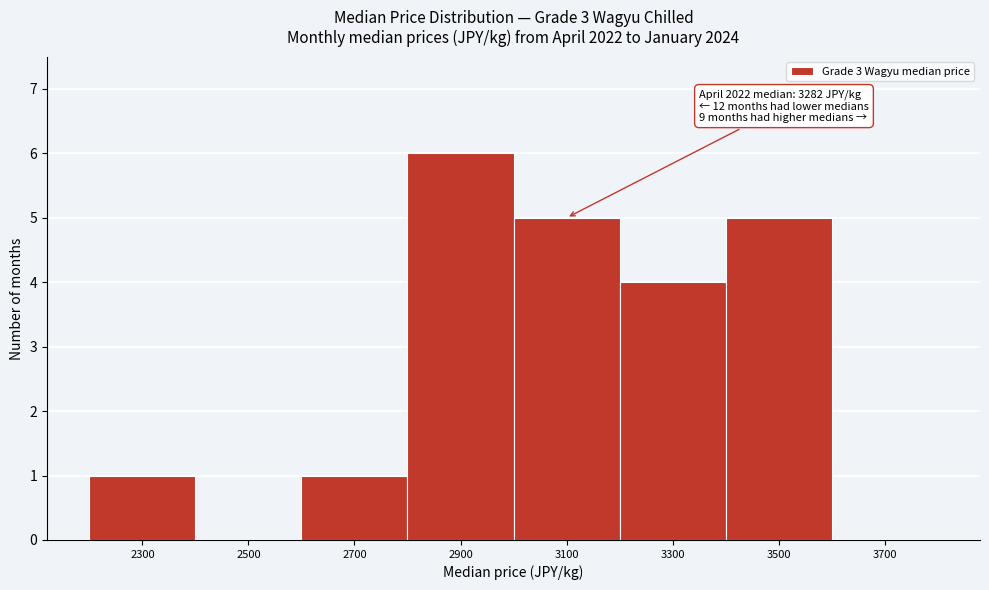

Reading left to right, list all the values displayed in this chart.

2300=1	2500=0	2700=1	2900=6	3100=5	3300=4	3500=5	3700=0